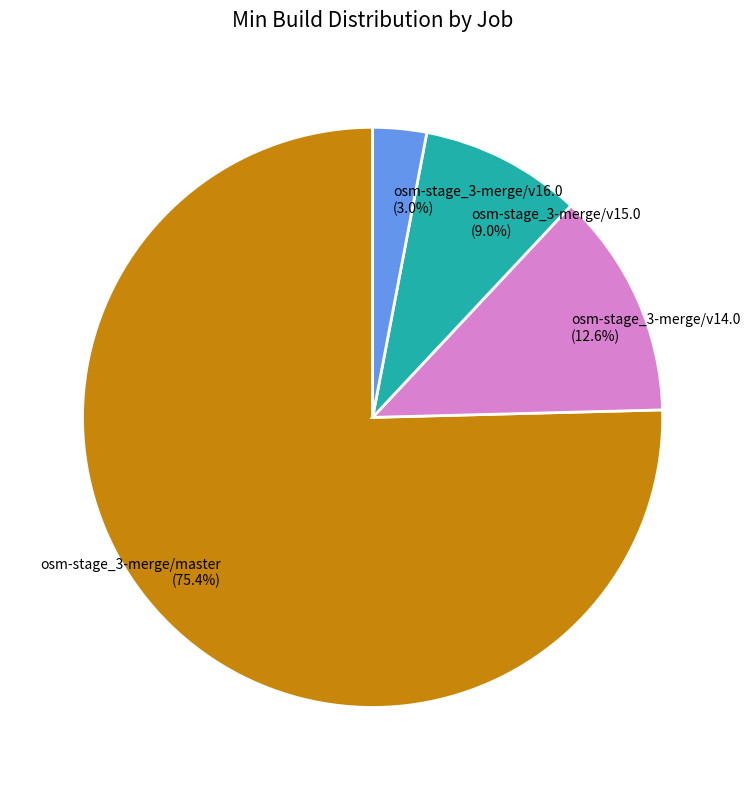

Do osm-stage_3-merge/master and osm-stage_3-merge/v16.0 together represent more than half of the pie?

Yes